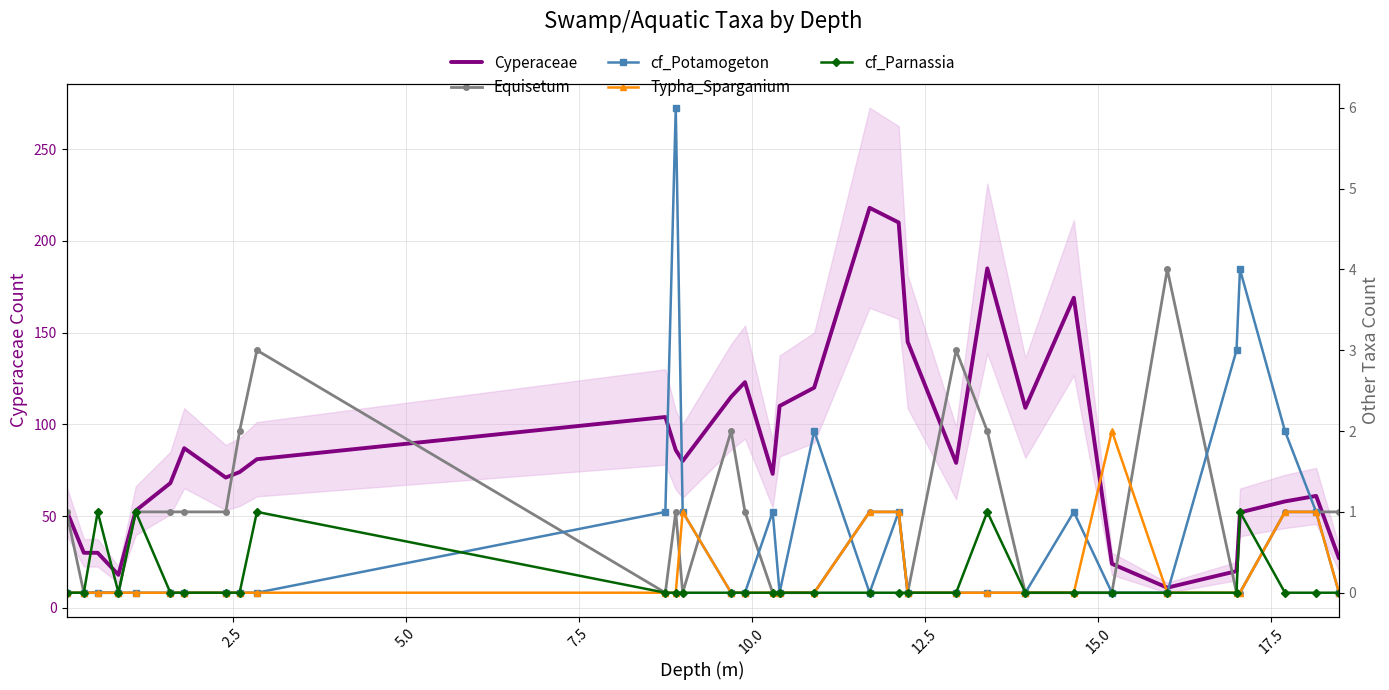

True or false: Typha_Sparganium has more than 0 points higher than both neighbors.

True